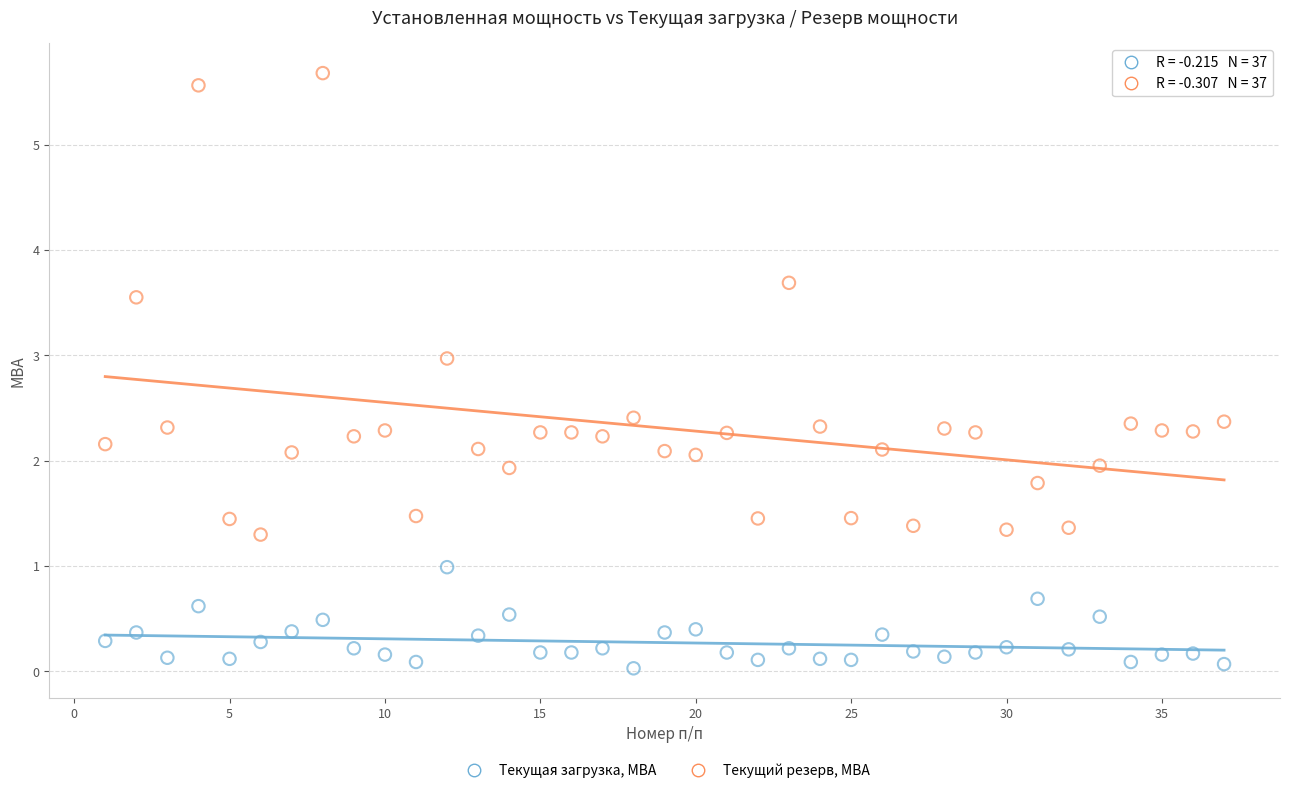

Across all data points, what is the range of X values (max minus min)?

36.0